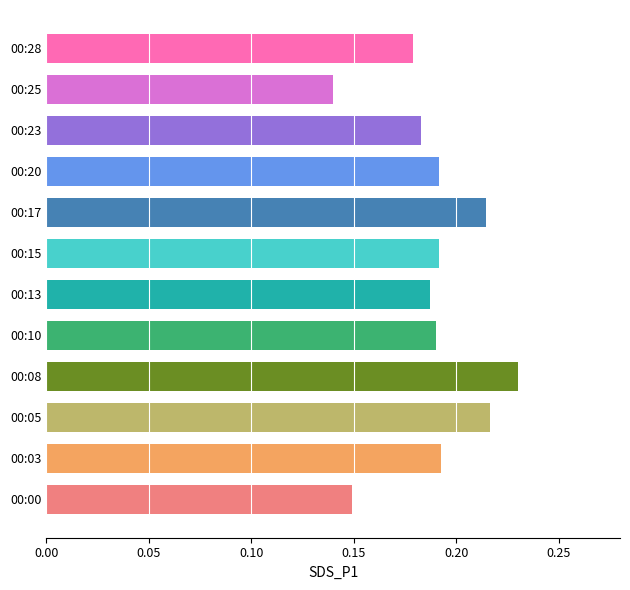

Which category has the lowest value across all series?

00:25